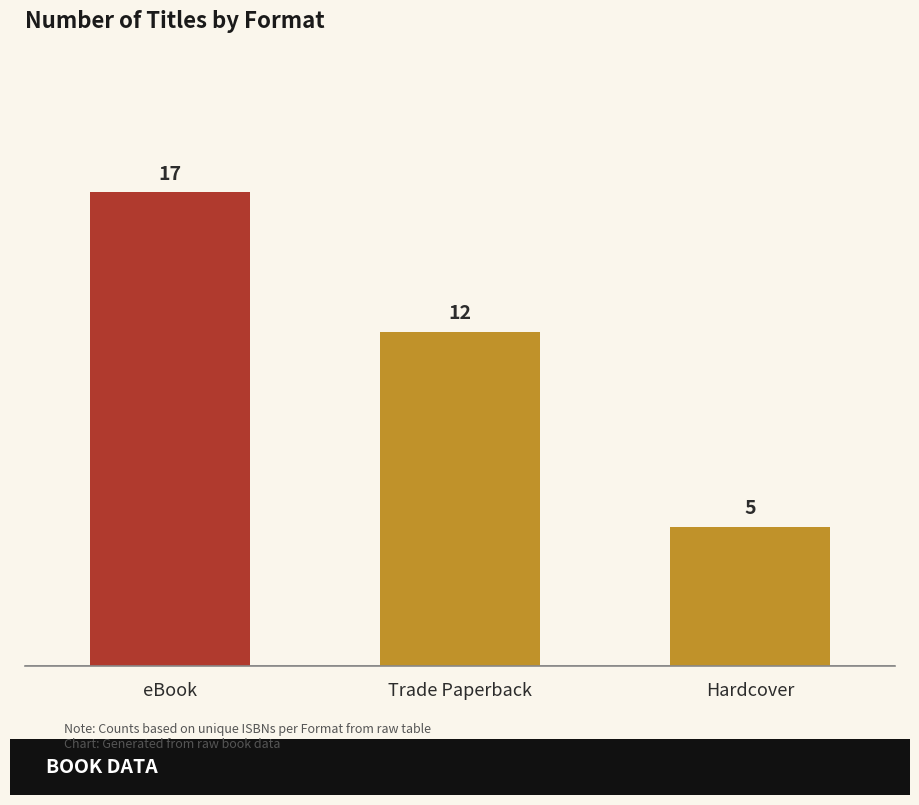

Reading left to right, transcribe all the data shown in this chart.

eBook=17	Trade Paperback=12	Hardcover=5